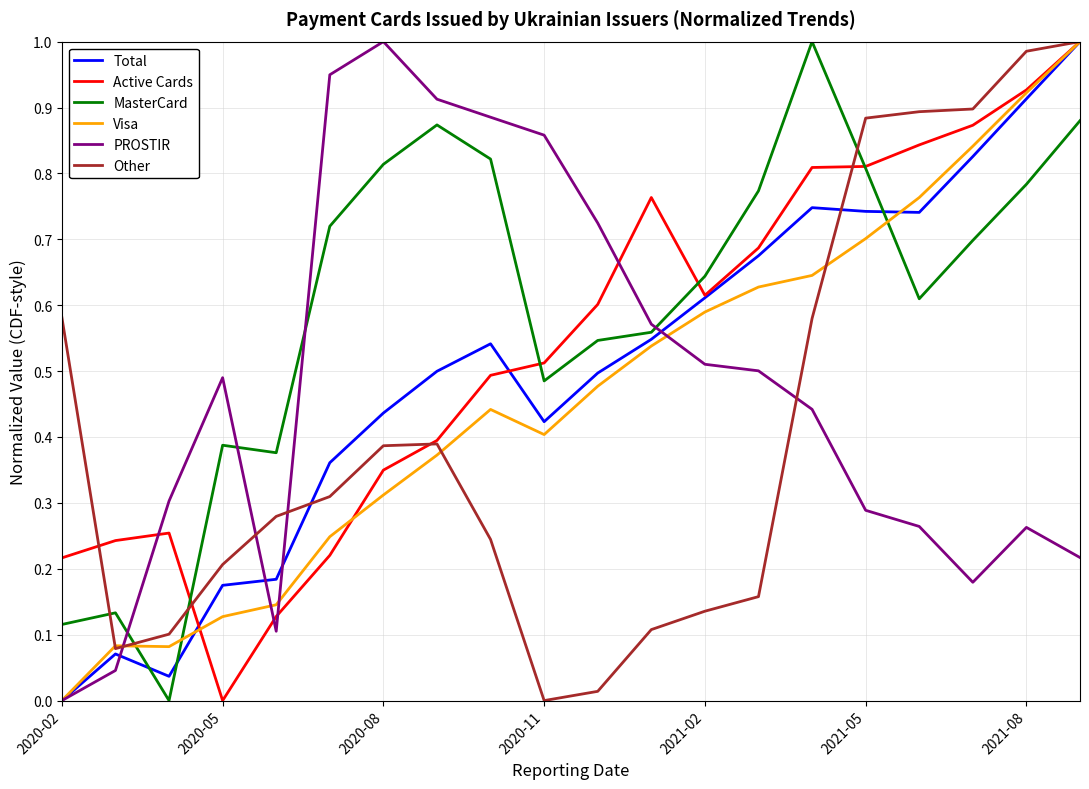

What is the sum of all Visa values?

9.3